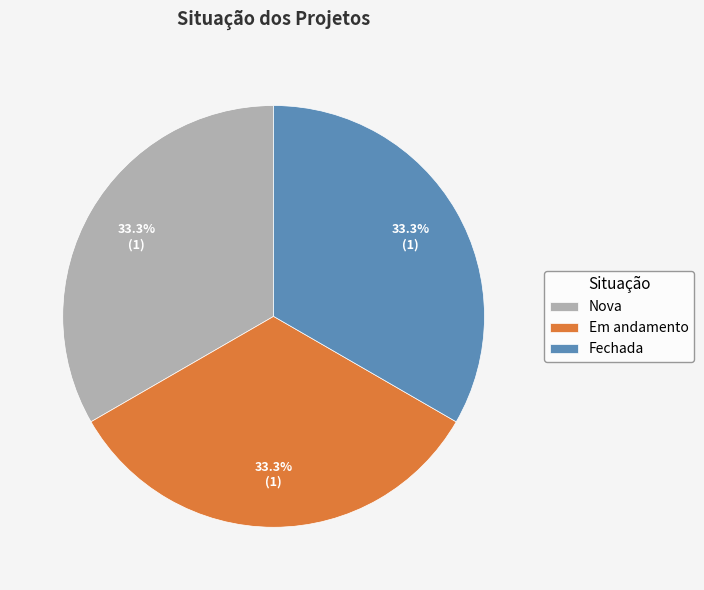

Does any single category account for the majority?

No